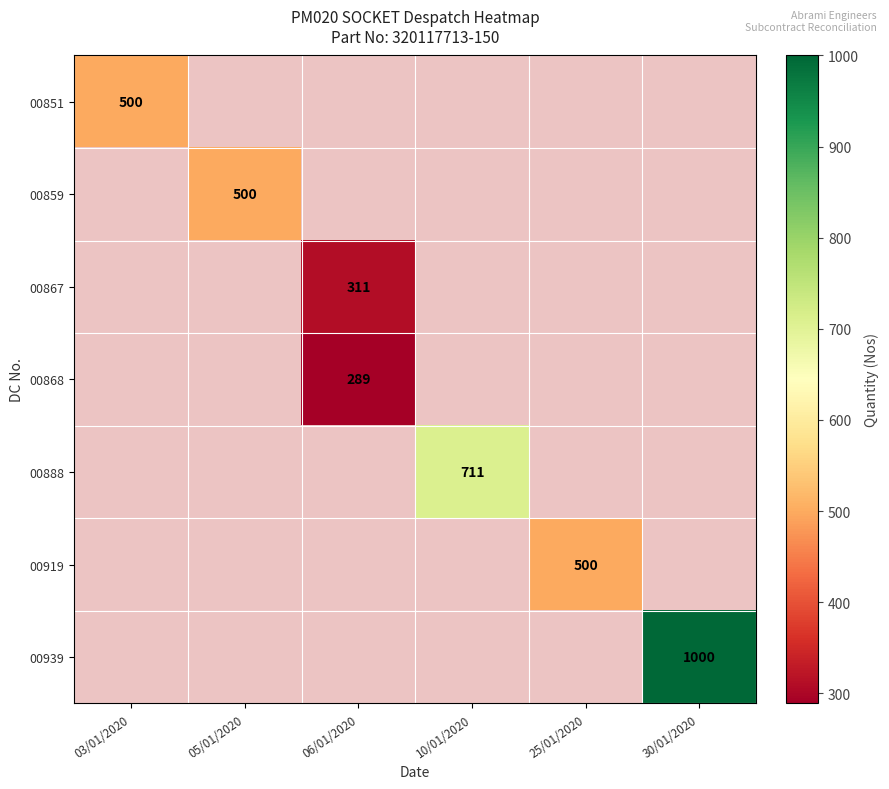

How many values in 00919 are above zero?

1